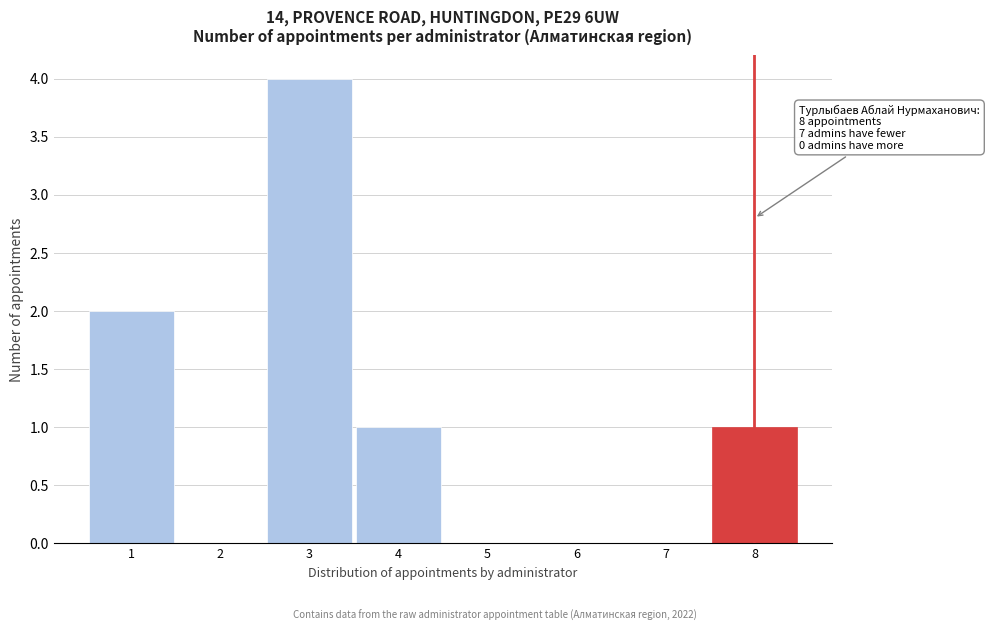

Over which range of the x-axis is the bar tallest?

2.5 to 3.5